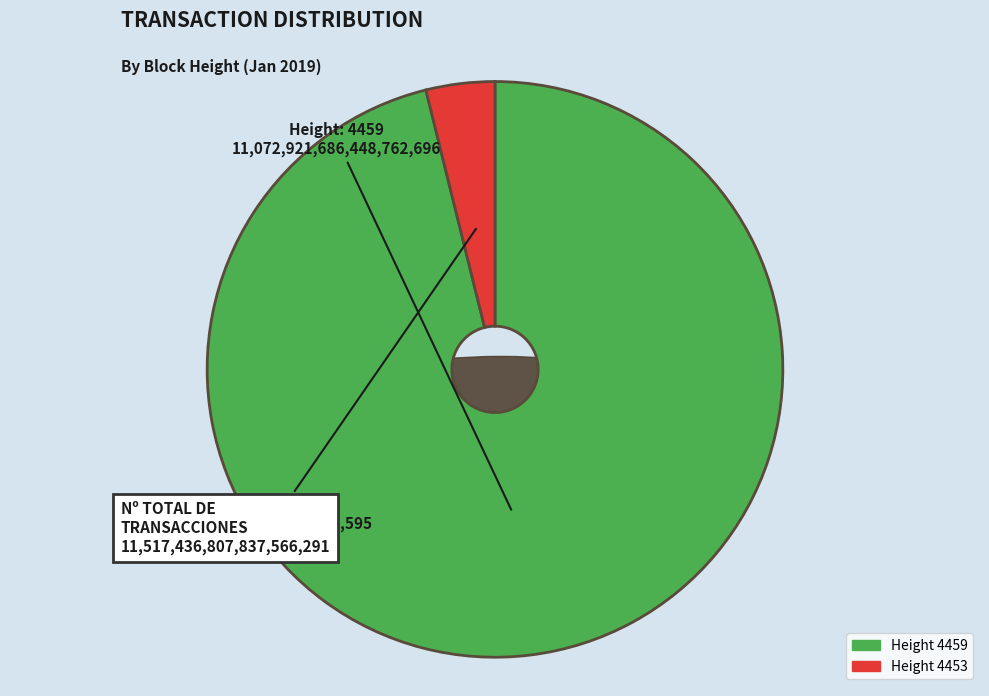

To the nearest percent, what portion does 4459 represent?

96%